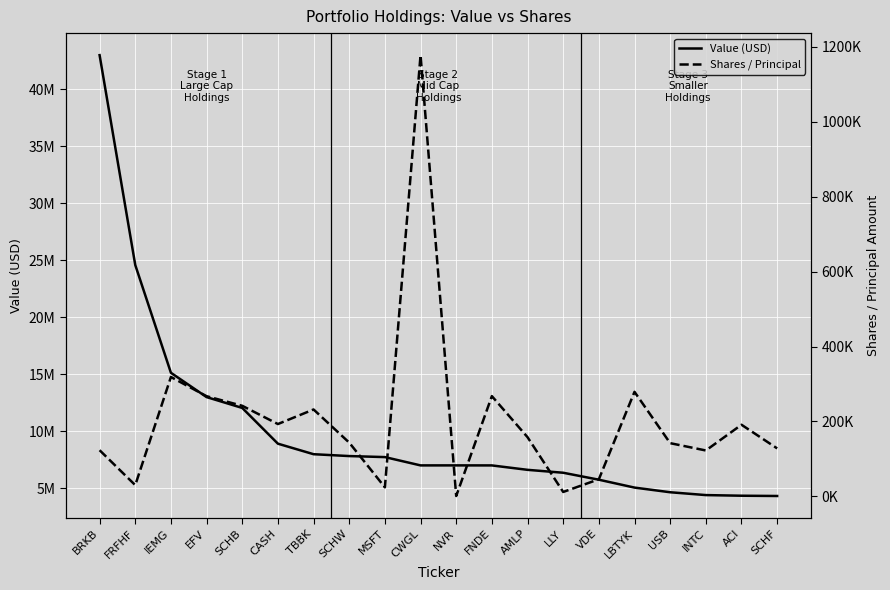

The Shares / Principal series shows 63929 at VDE. True or false?

False